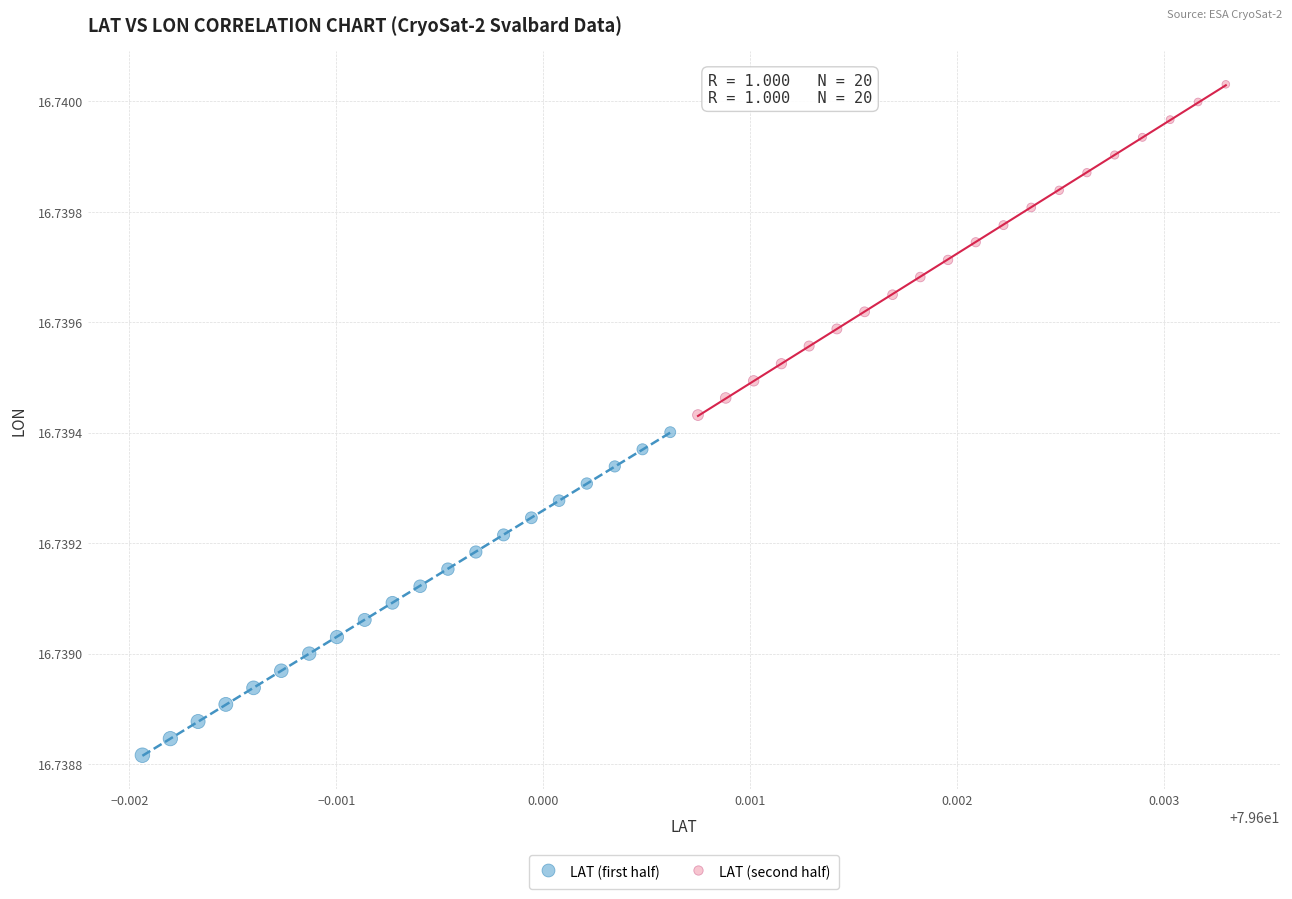

Which series contains the lowest Y value?

LAT (first half)